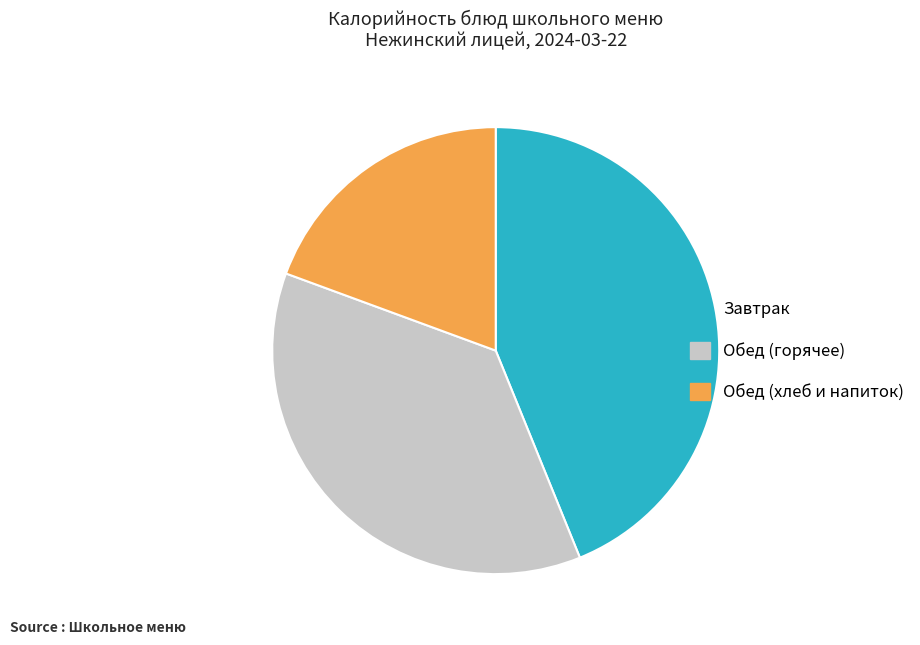

Is there any slice that represents more than half of the pie?

No